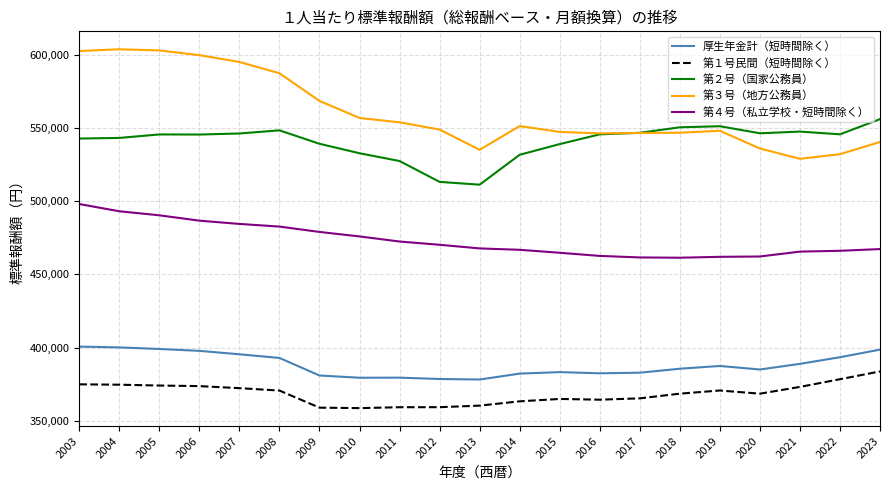

Which series has the largest range (max minus min)?

第３号（地方公務員）